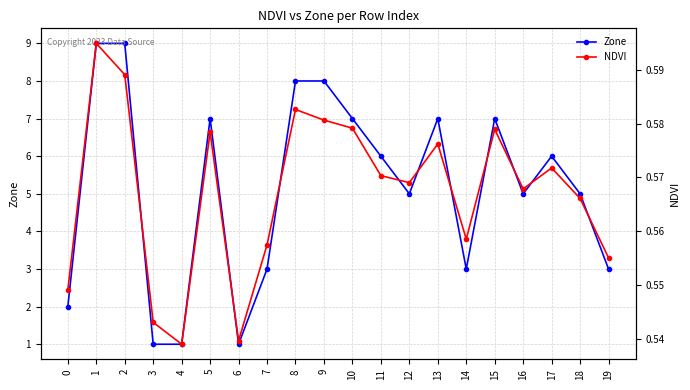

Which series has the largest range (max minus min)?

Zone